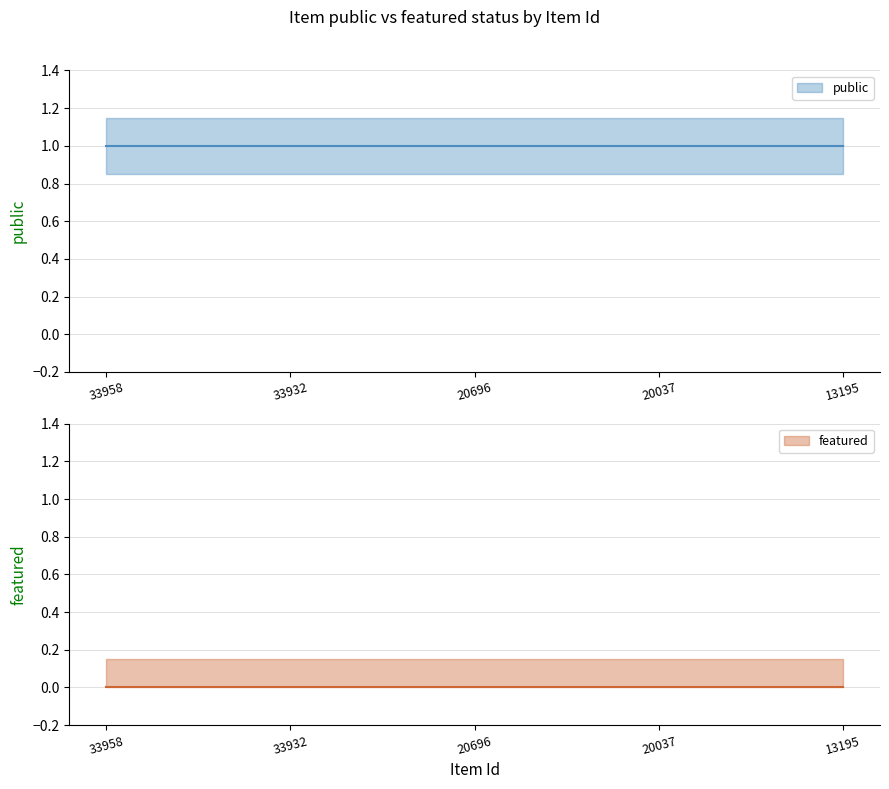

Reading left to right, list all the values displayed in this chart.

public: 33958=1	33932=1	20696=1	20037=1	13195=1
featured: 33958=0	33932=0	20696=0	20037=0	13195=0